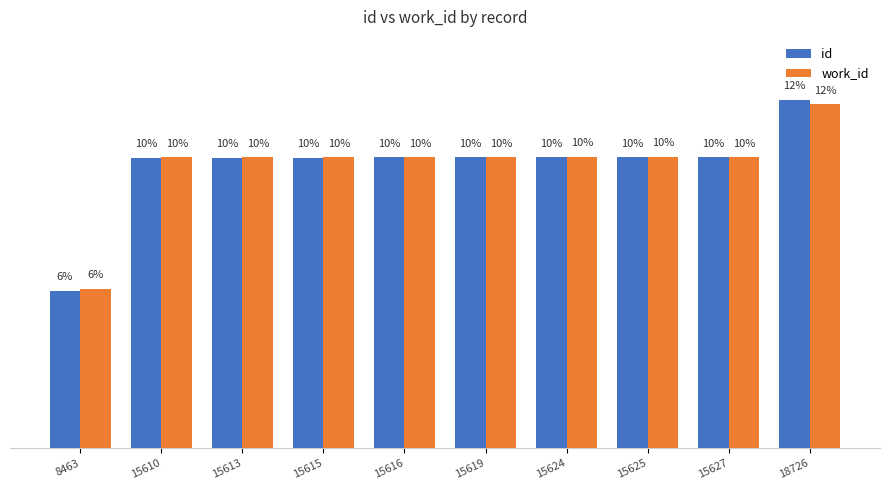

At which category does the chart reach its peak across all series?

18726